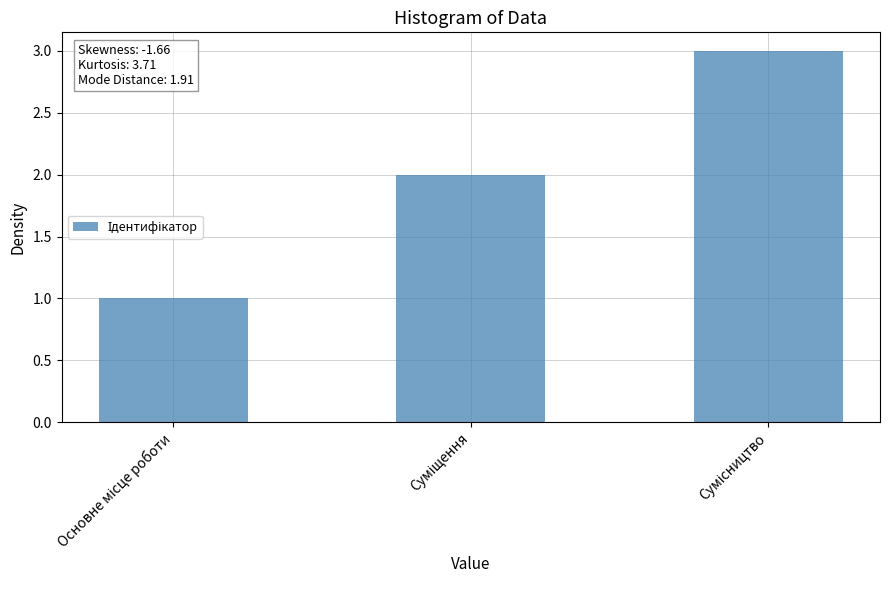

What is the greatest value displayed?

3